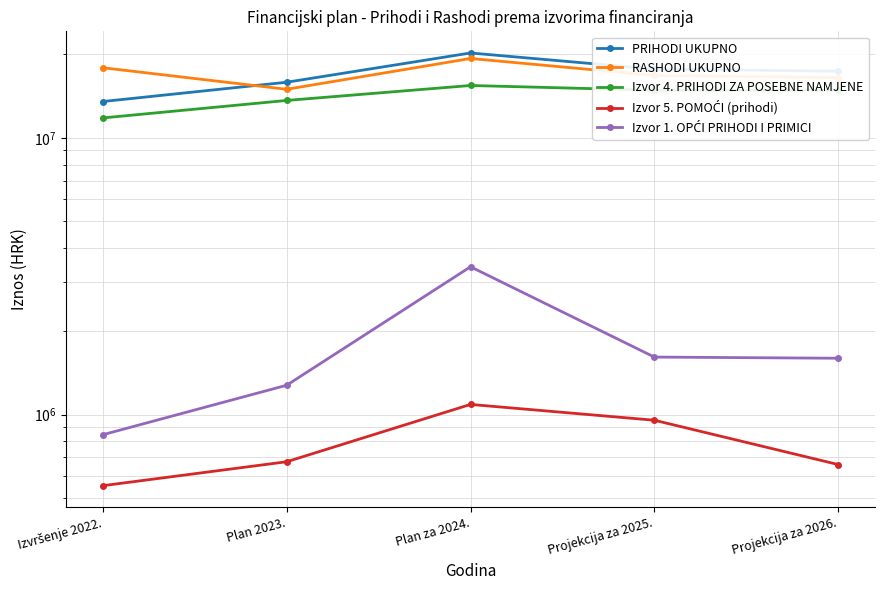

Count the number of categories in the chart.

5